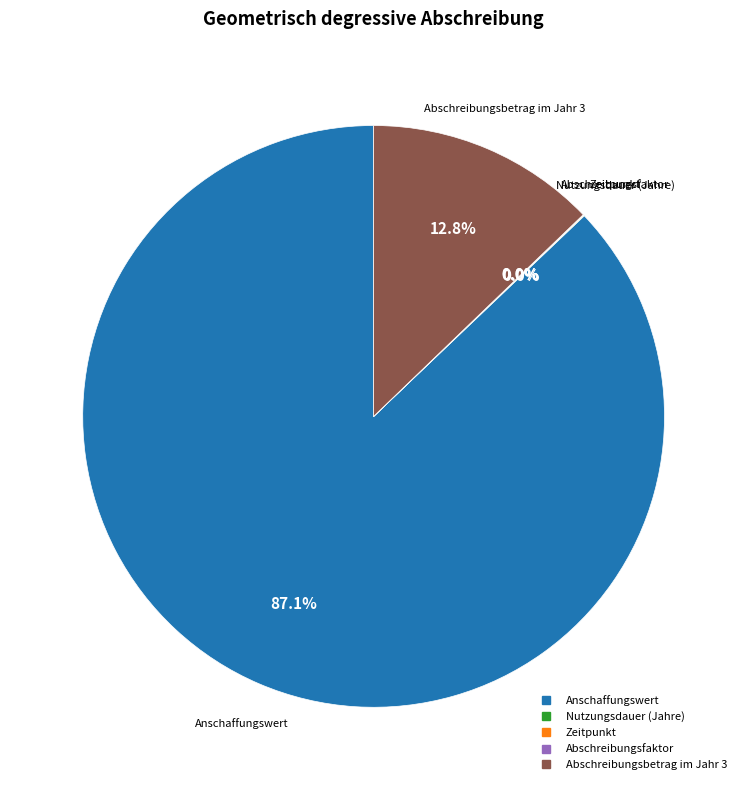

Does any single category account for the majority?

Yes